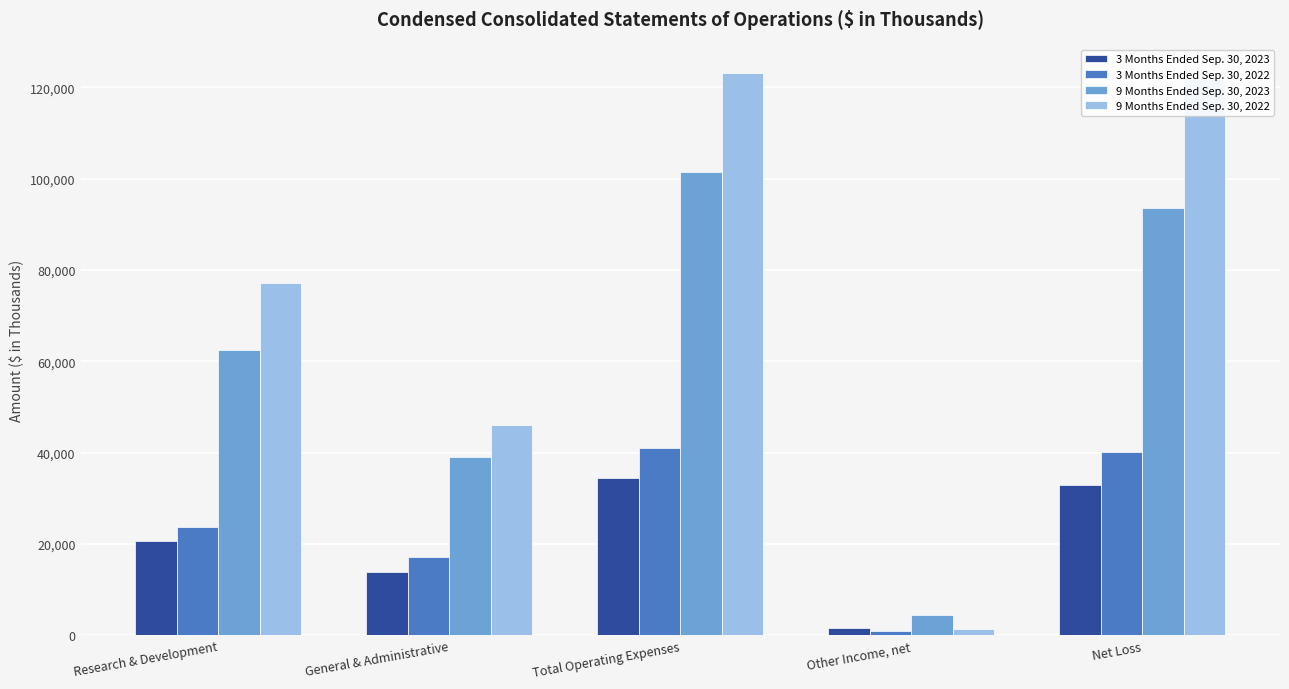

Which category has the highest value in the 9 Months Ended Sep. 30, 2023 series?

Total Operating Expenses